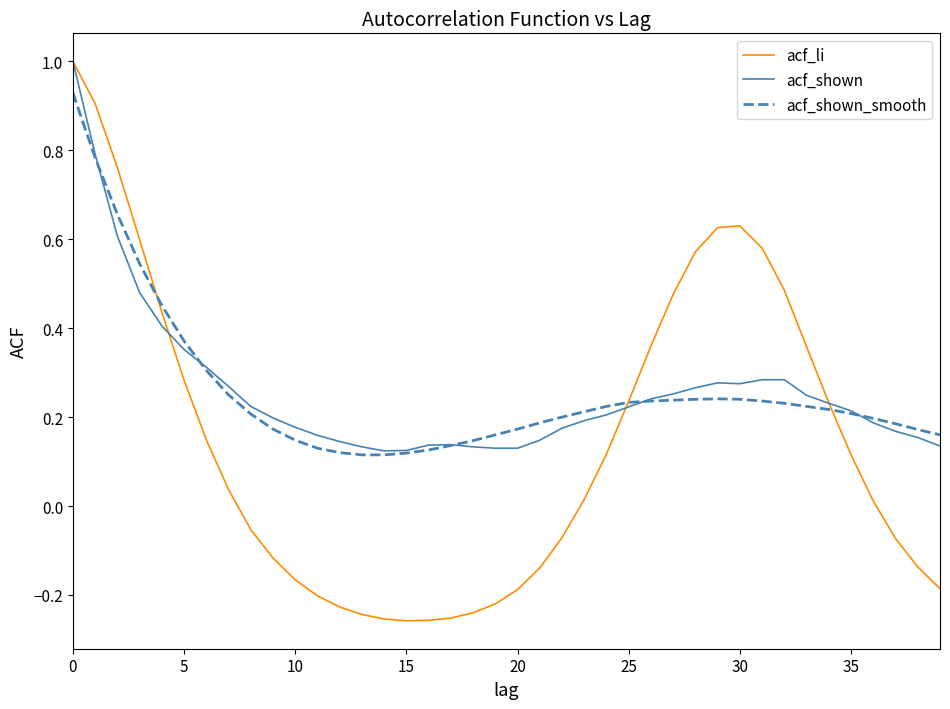

What are all the series names shown in the legend?

acf_li, acf_shown, acf_shown_smooth